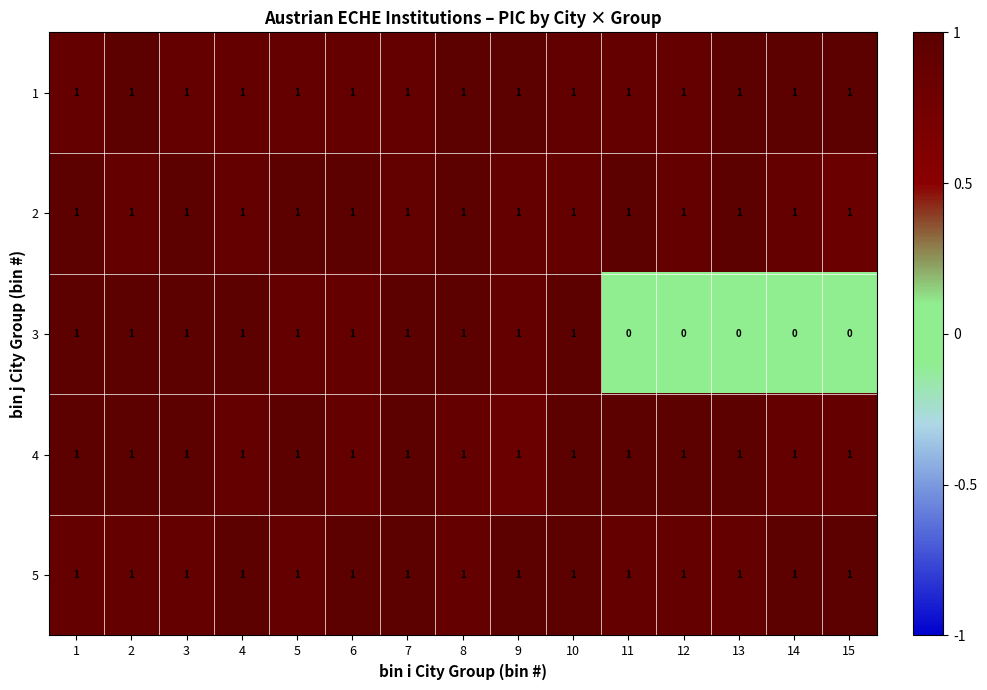

Is it true that 1 equals 1 at 7?

True